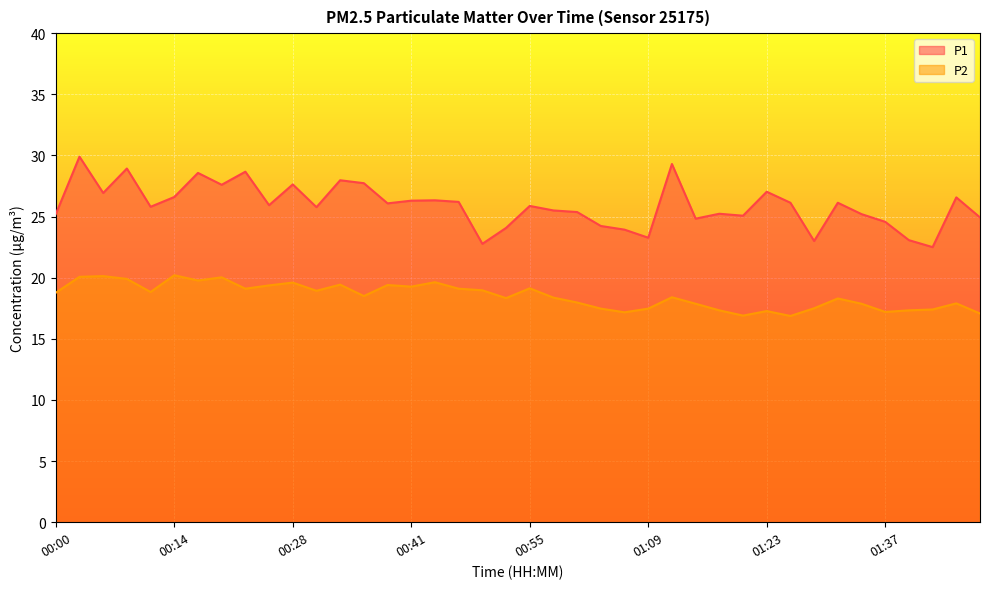

True or false: P1 has a value of 25.5 at 00:58.

True